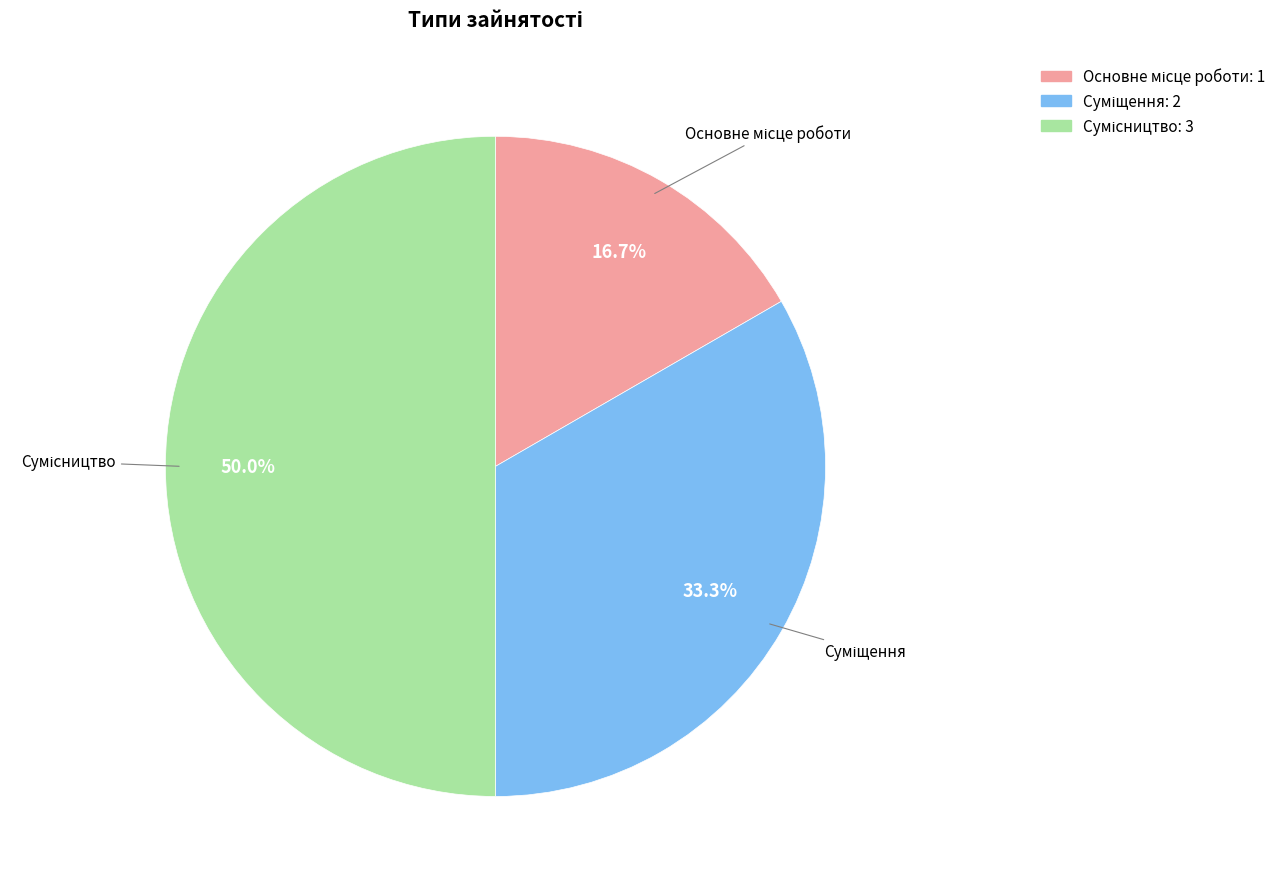

To the nearest percent, what is the difference between the largest and smallest slice percentages?

33%